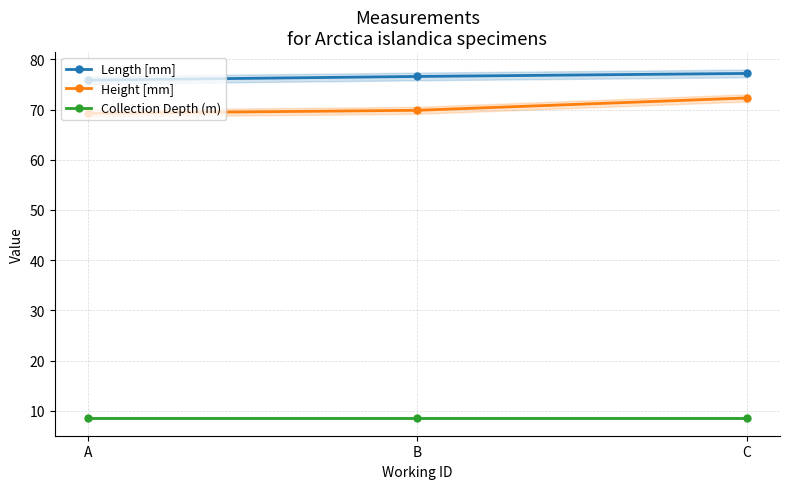

Is this an area chart (filled region under the line)?

No